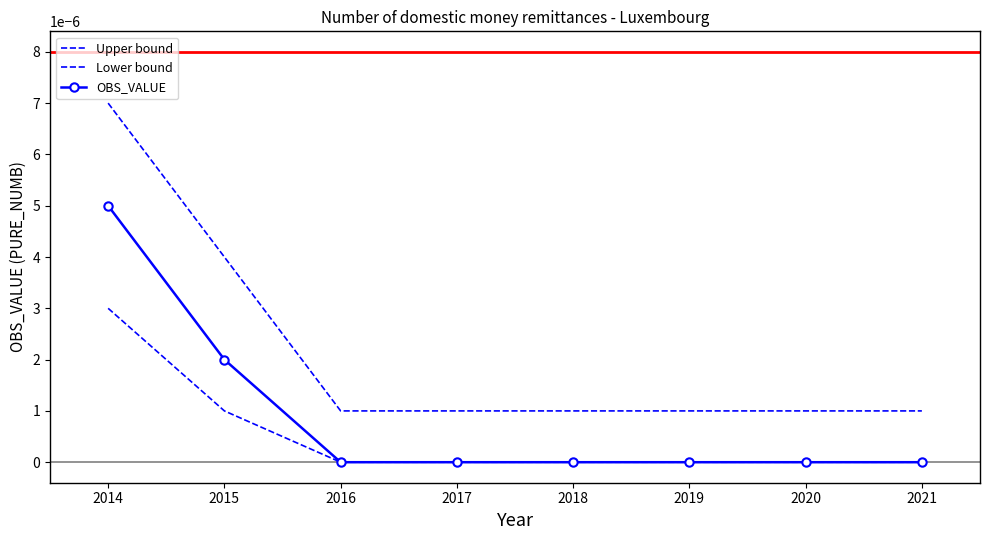

What are all the series names shown in the legend?

Upper bound, Lower bound, OBS_VALUE